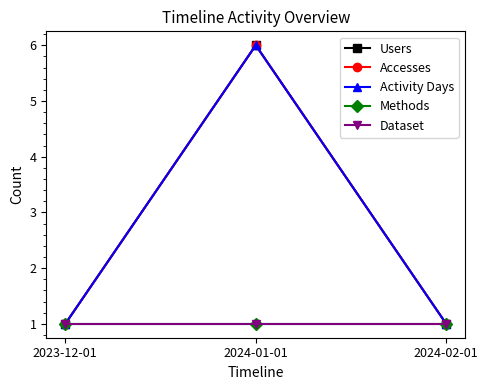

Which series has the largest total across all categories?

Users